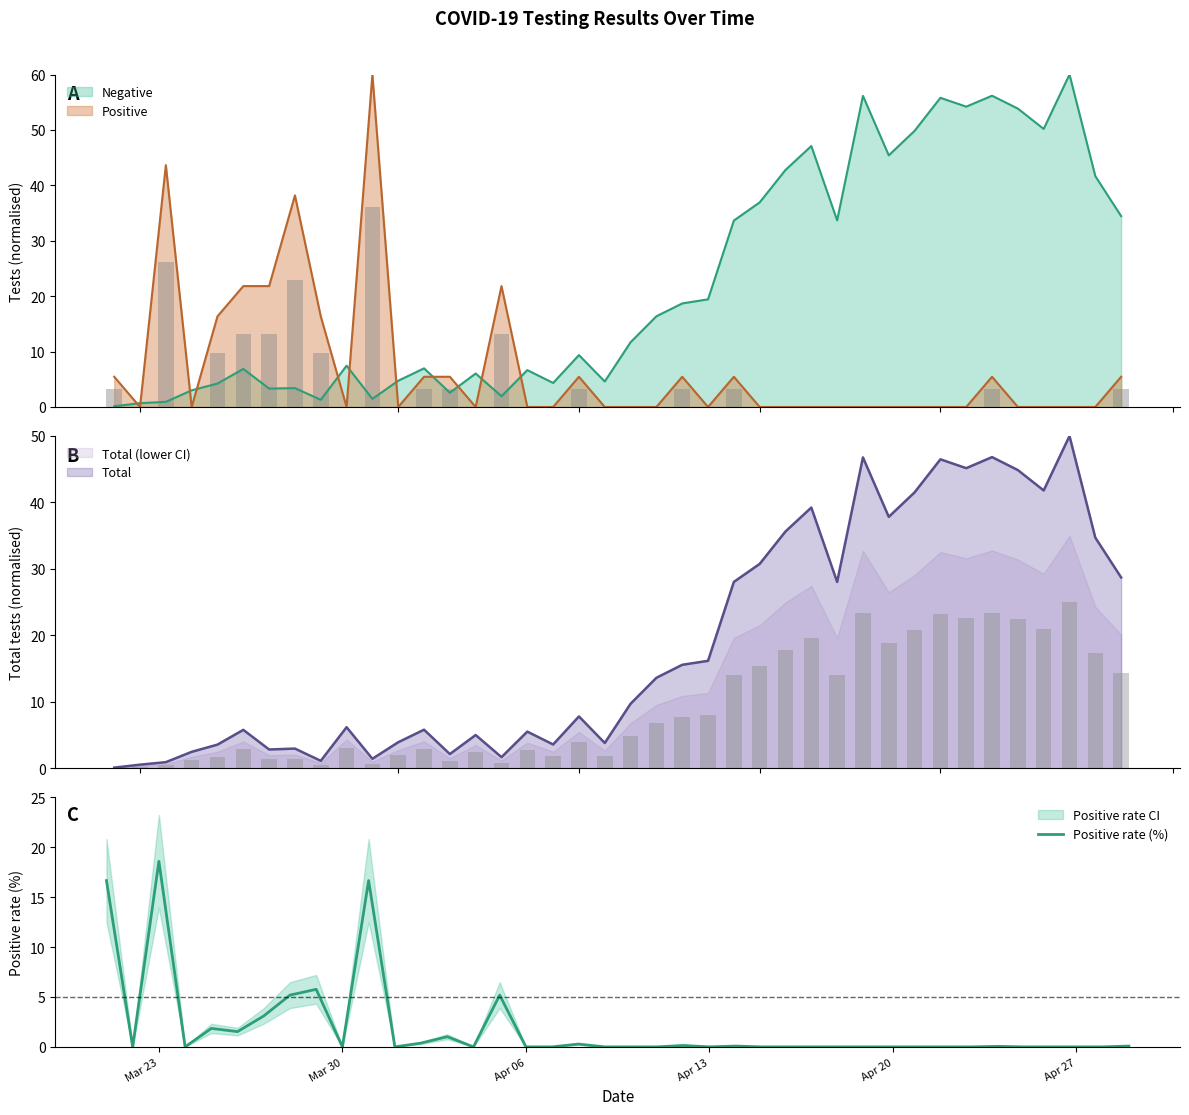

What is the highest value of the Positive series?

60.0